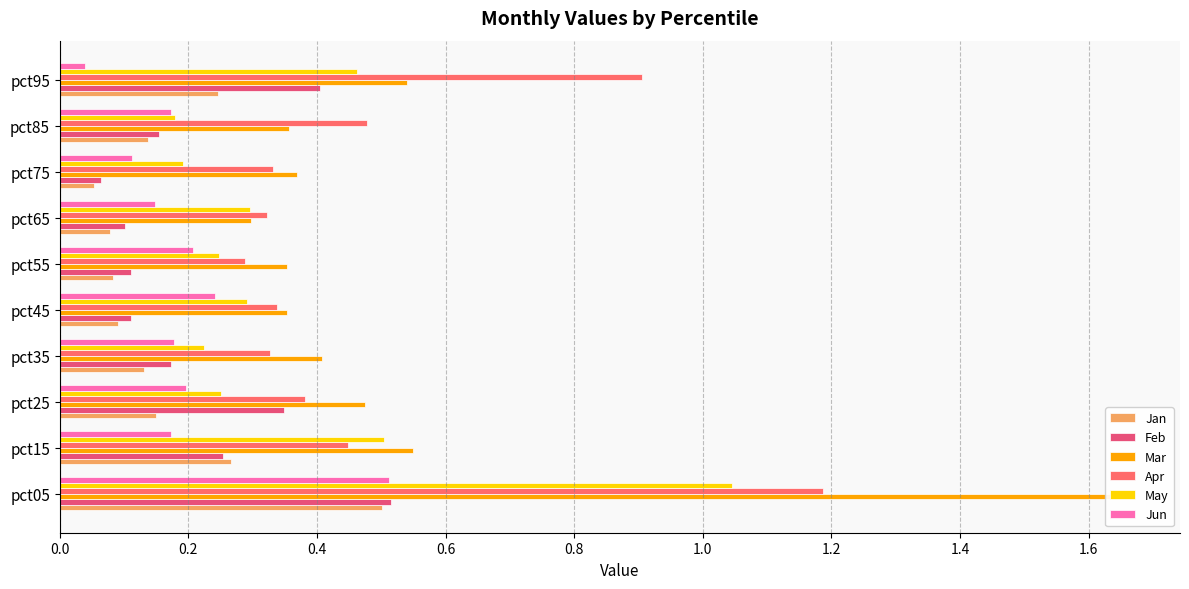

Reading right to left, list all the values displayed in this chart.

Jan: 0.2	0.1	0.1	0.1	0.1	0.1	0.1	0.1	0.3	0.5
Feb: 0.4	0.2	0.1	0.1	0.1	0.1	0.2	0.3	0.3	0.5
Mar: 0.5	0.4	0.4	0.3	0.4	0.4	0.4	0.5	0.5	1.7
Apr: 0.9	0.5	0.3	0.3	0.3	0.3	0.3	0.4	0.4	1.2
May: 0.5	0.2	0.2	0.3	0.2	0.3	0.2	0.3	0.5	1.0
Jun: 0.0	0.2	0.1	0.1	0.2	0.2	0.2	0.2	0.2	0.5